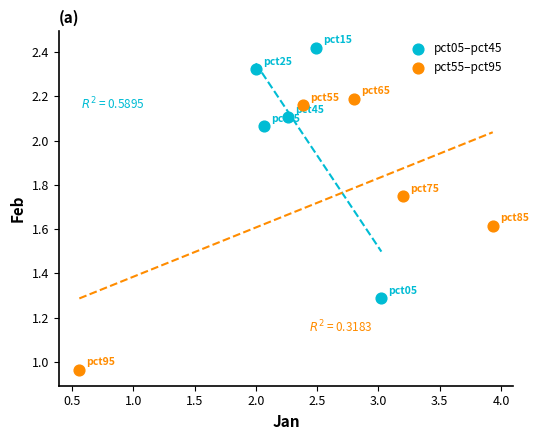

Which series has the largest Y range (max minus min)?

pct55–pct95